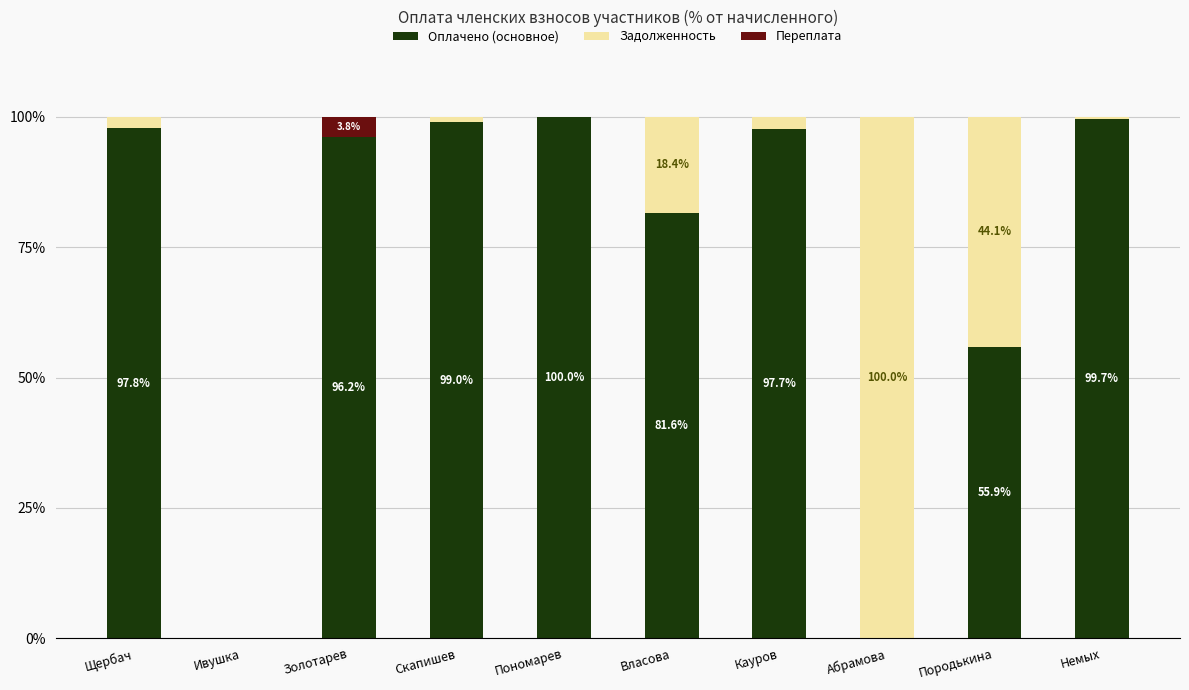

What is the sum of the Оплачено (основное) values at Кауров and Золотарев?

193.9